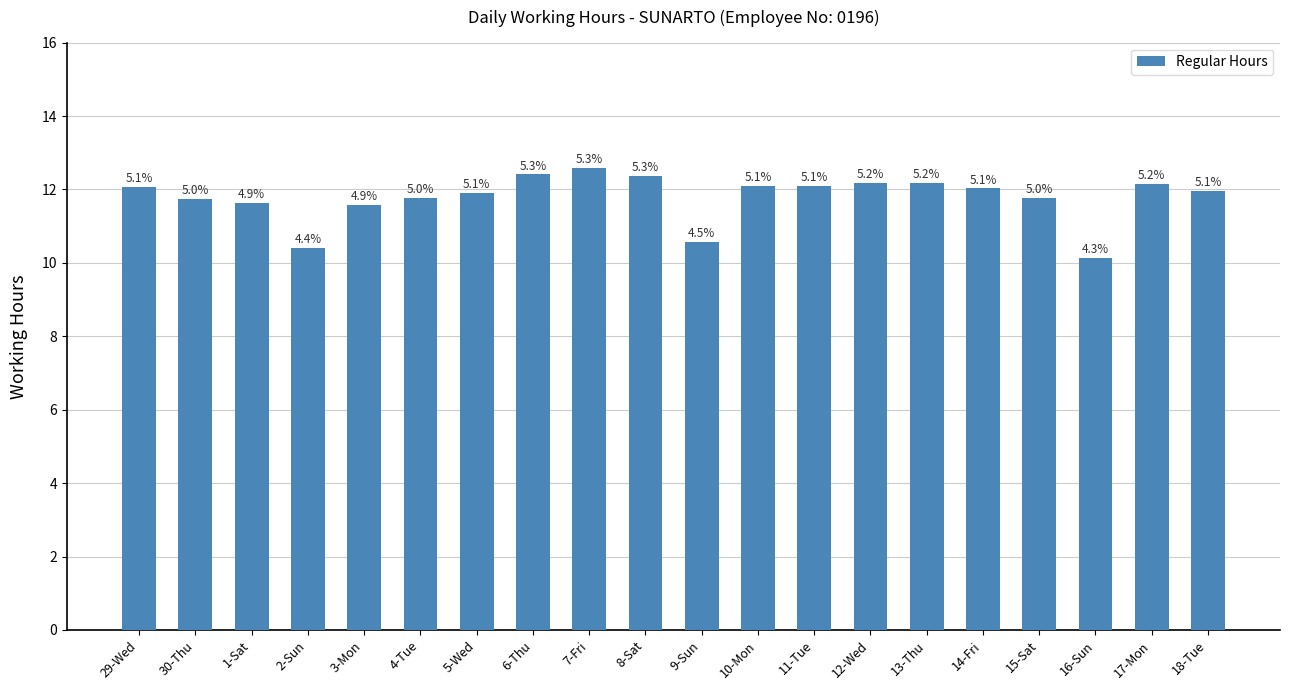

Are the bars horizontal?

No